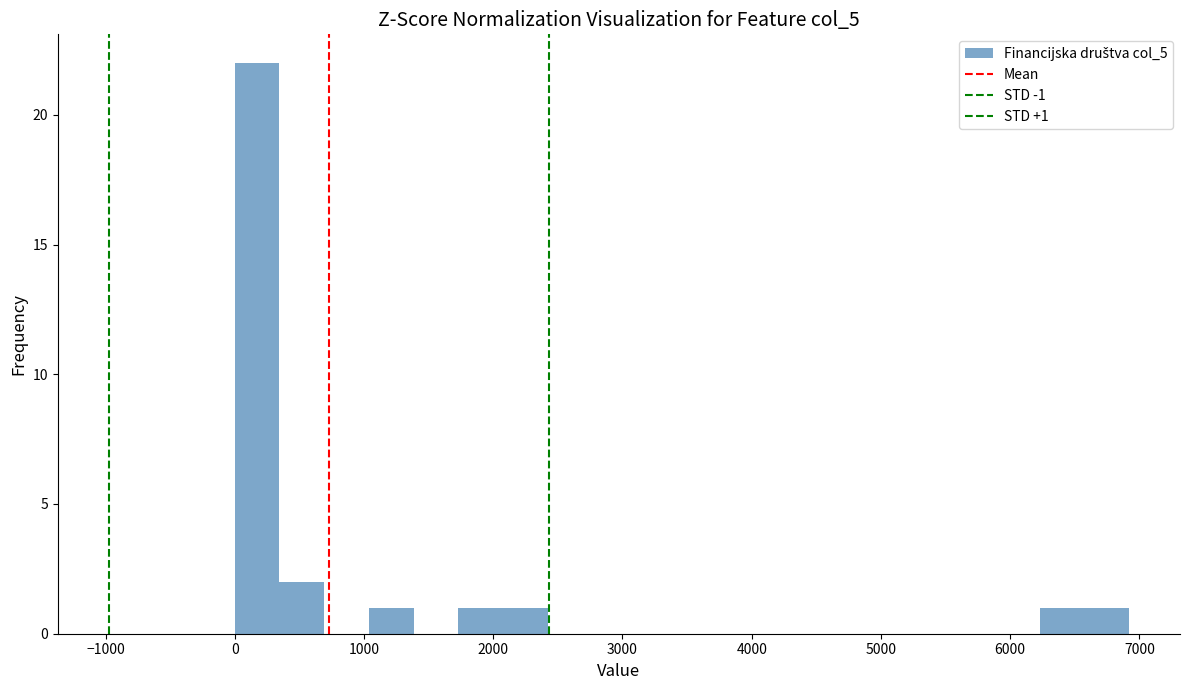

Around what value on the x-axis is the tallest bar? Give the approximate position of its centre, as read against the axis.

200